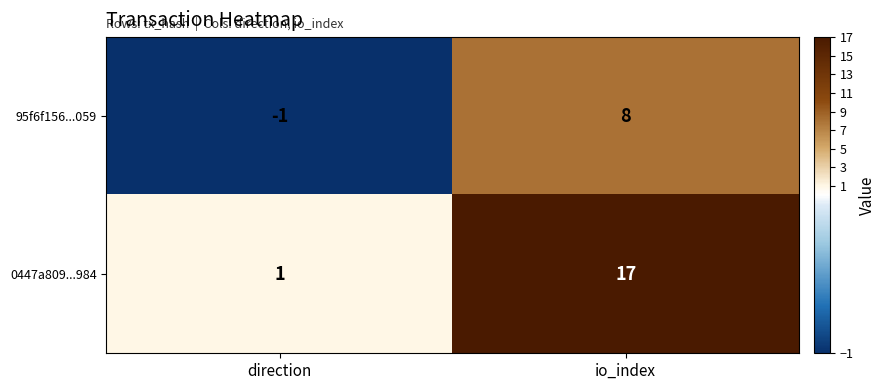

At how many categories does at least one series exceed 6?

1